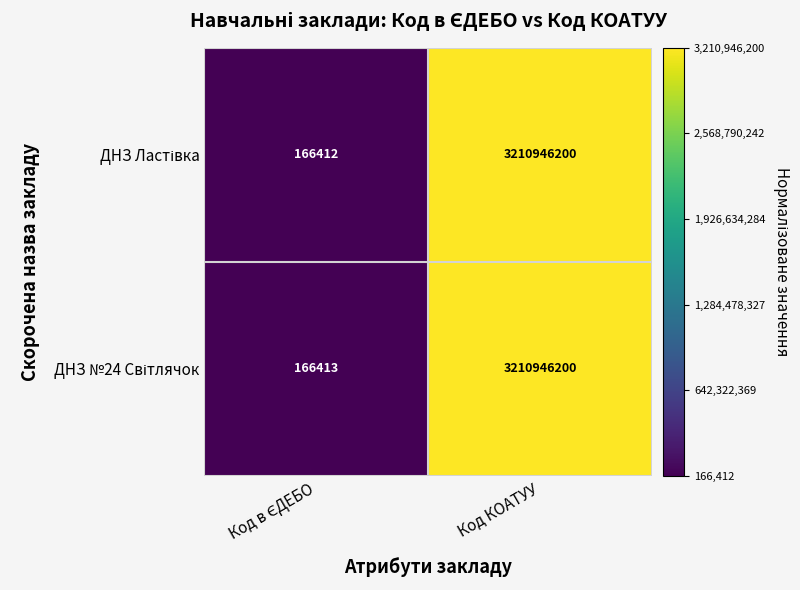

Which category has the highest value across all series?

Код КОАТУУ